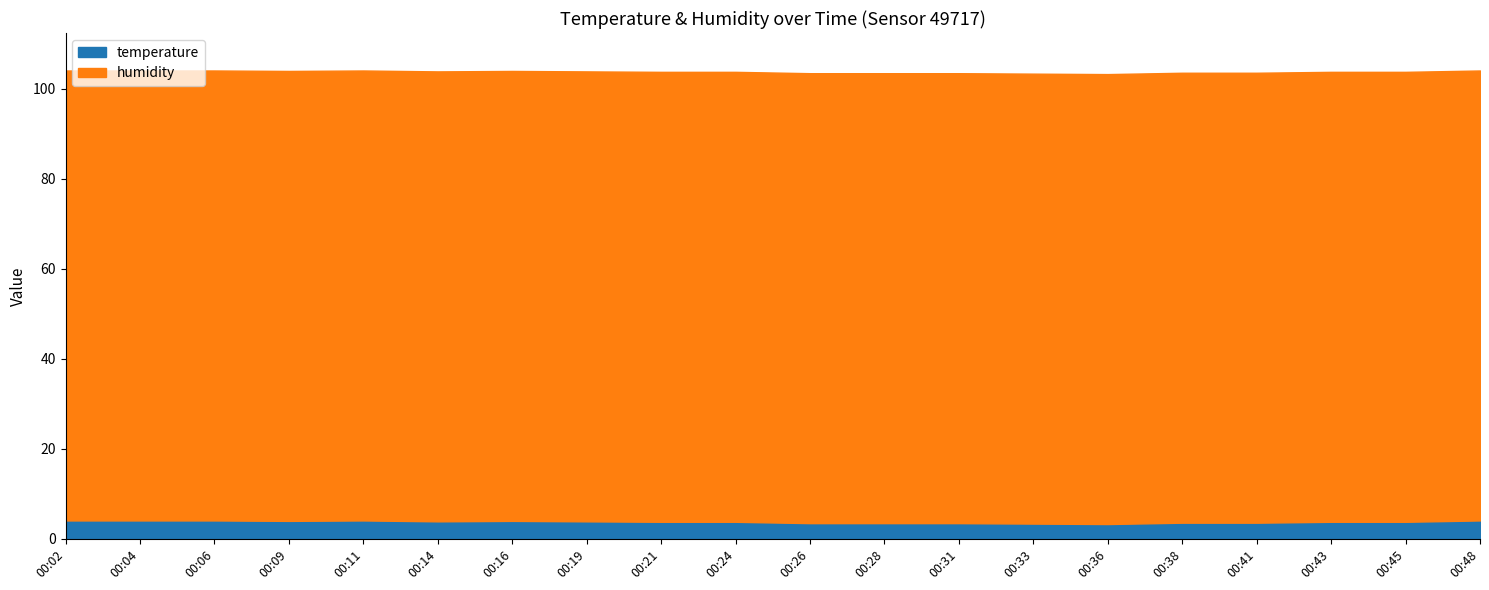

The value at 00:02 is 0.8. True or false?

False